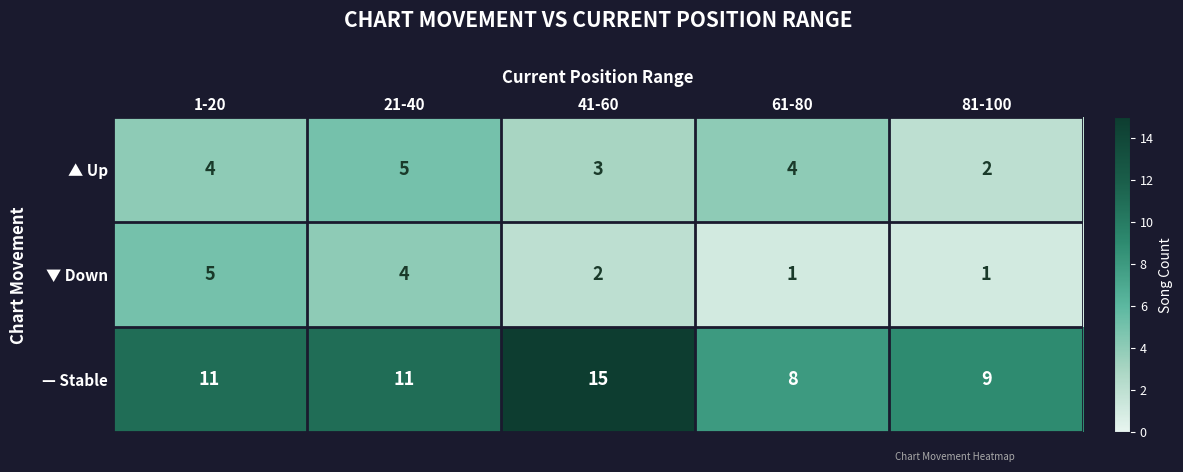

Reading right to left, extract all data points from this chart.

▲ Up: 2	4	3	5	4
▼ Down: 1	1	2	4	5
— Stable: 9	8	15	11	11